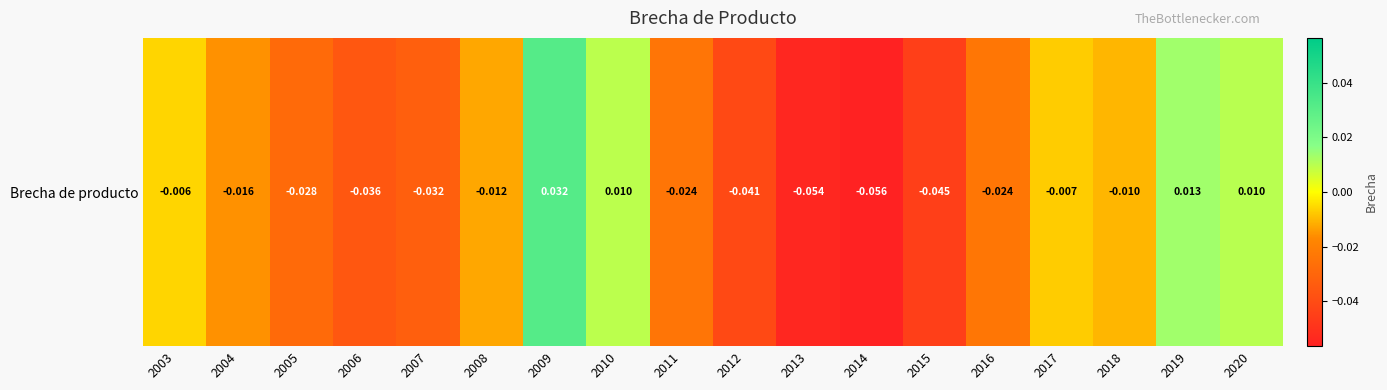

Which has a higher value, 2010 or 2006?

2010